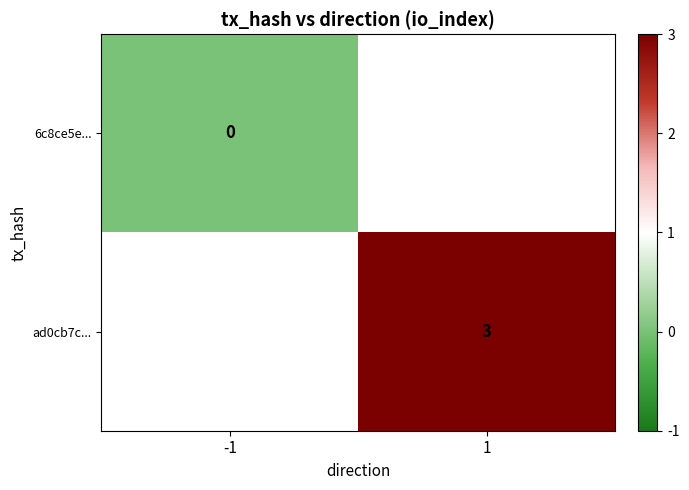

The ad0cb7c... series shows 2 at 1. True or false?

False